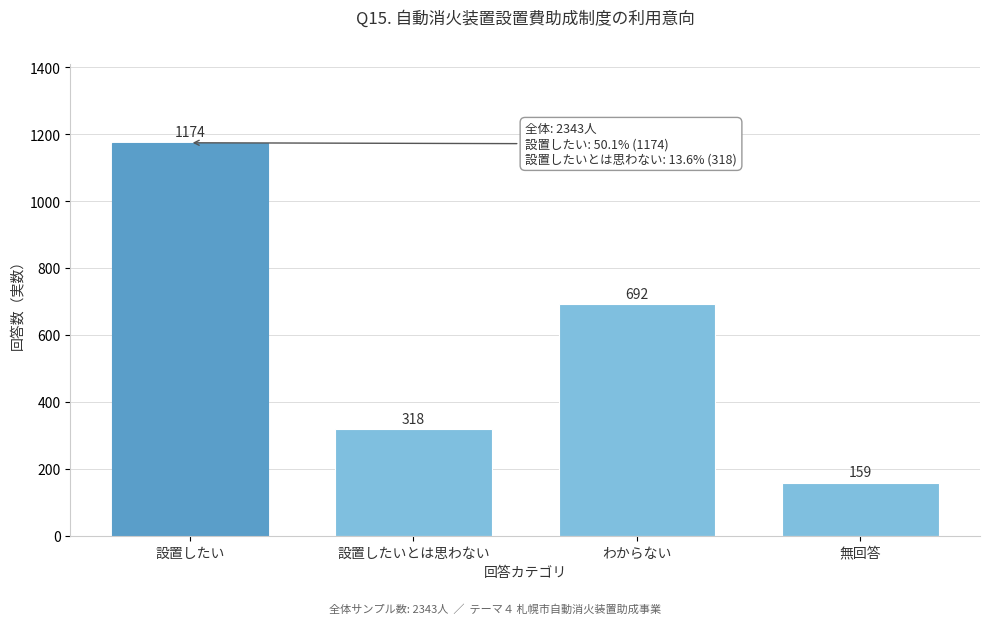

Reading left to right, extract all data points from this chart.

設置したい=1174	設置したいとは思わない=318	わからない=692	無回答=159